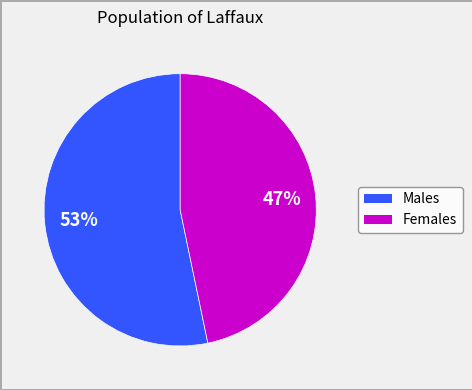

Is there a majority slice in this chart?

Yes